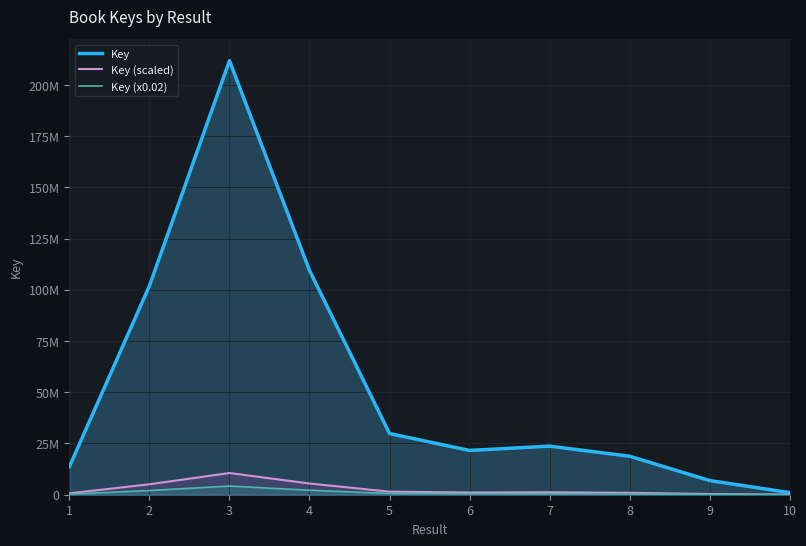

At which category is the sum across all series the highest?

3